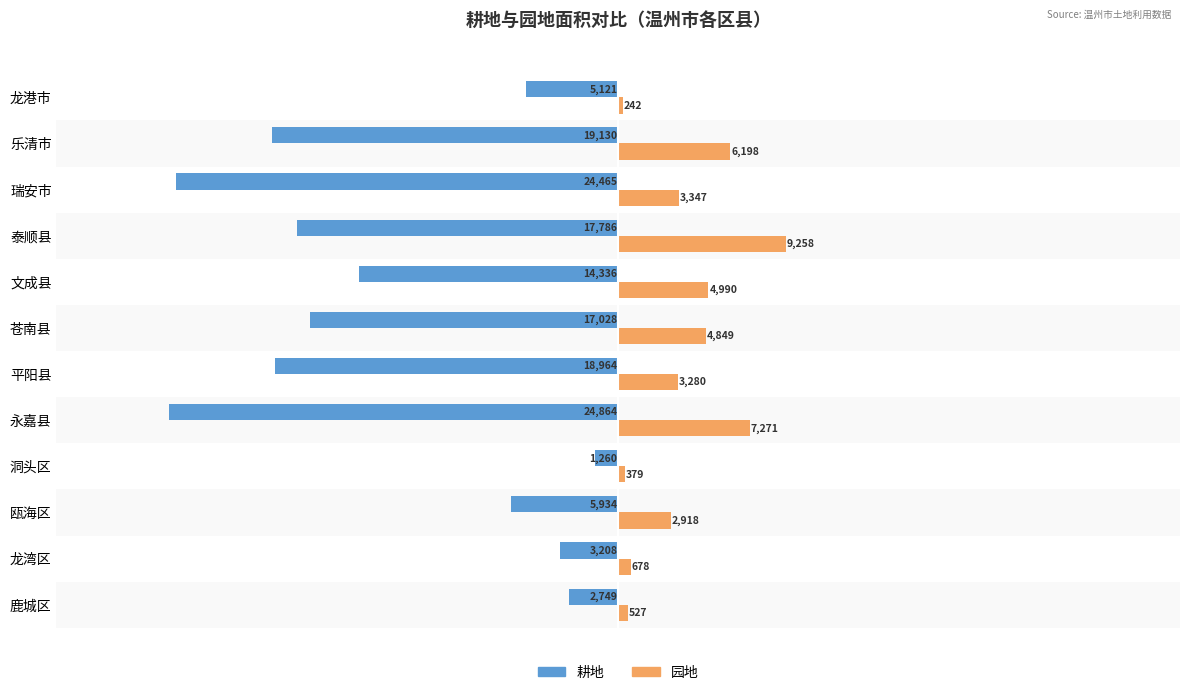

How many data points in 园地 are above 3346?

6